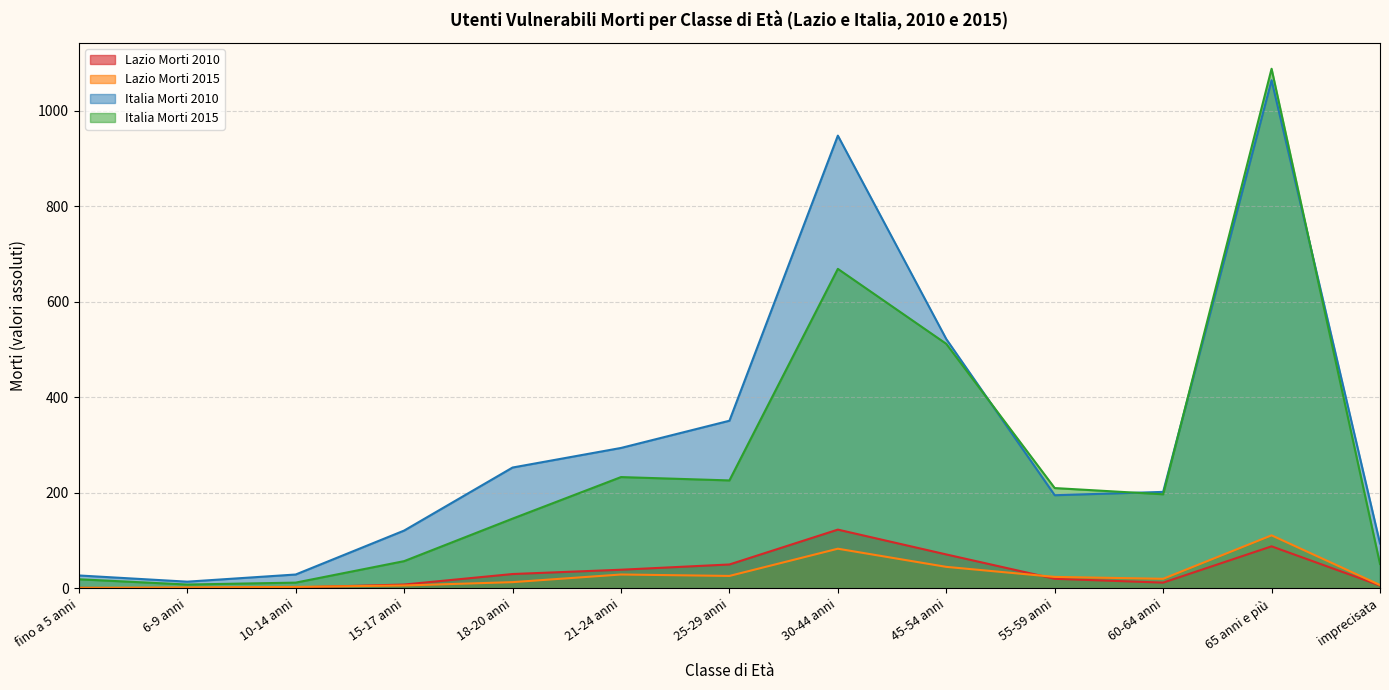

The Italia Morti 2015 series shows 211 at 18-20 anni. True or false?

False